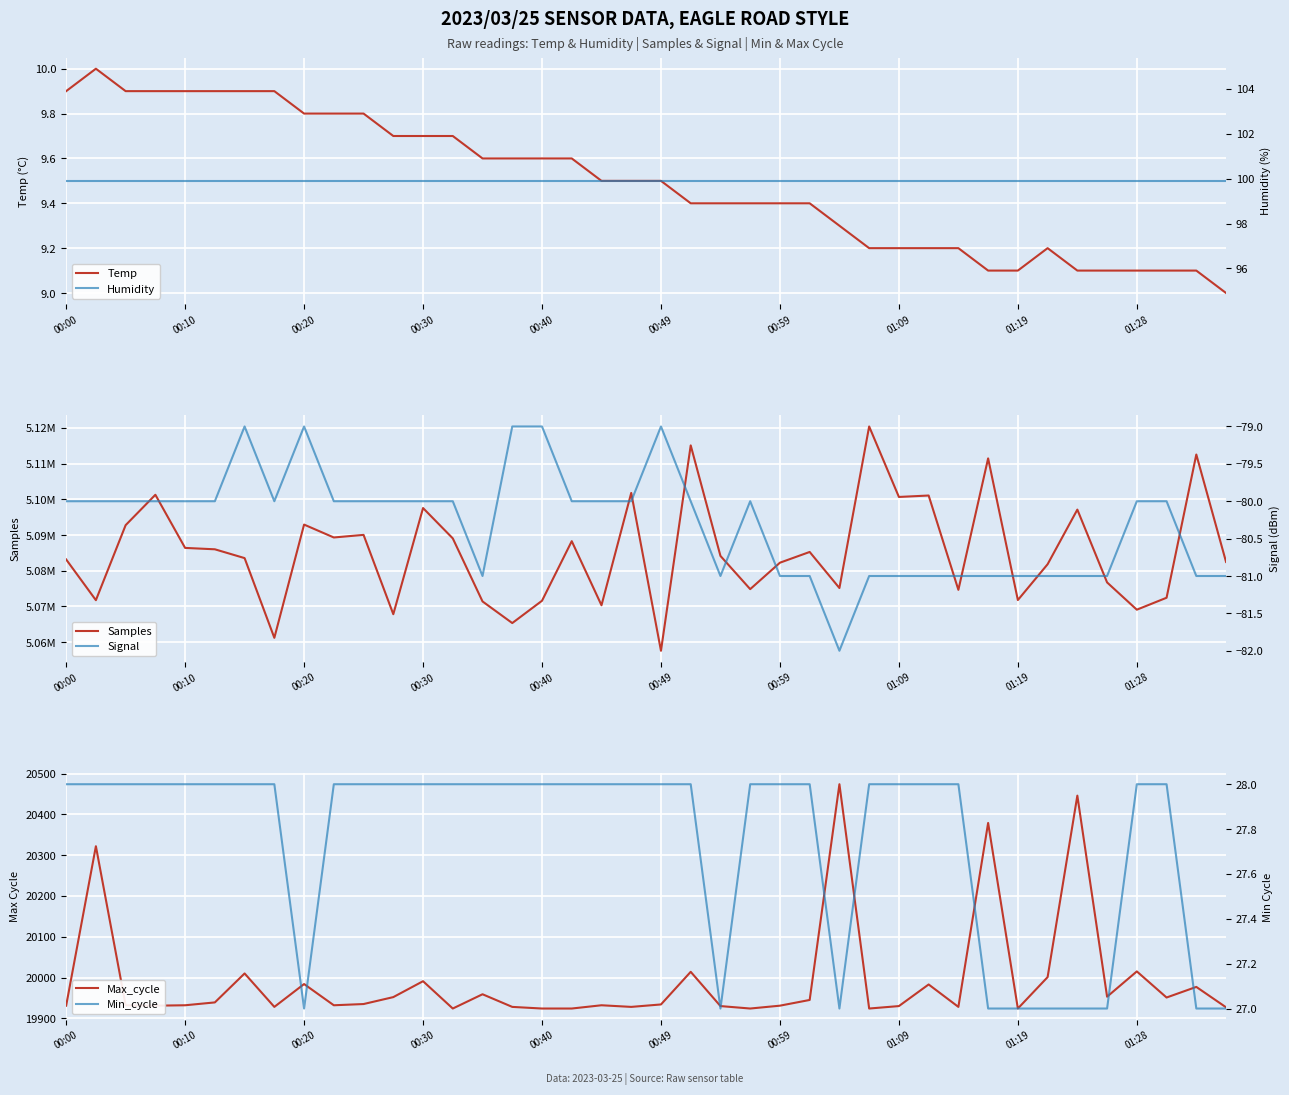

How many categories are shown in the chart?

40